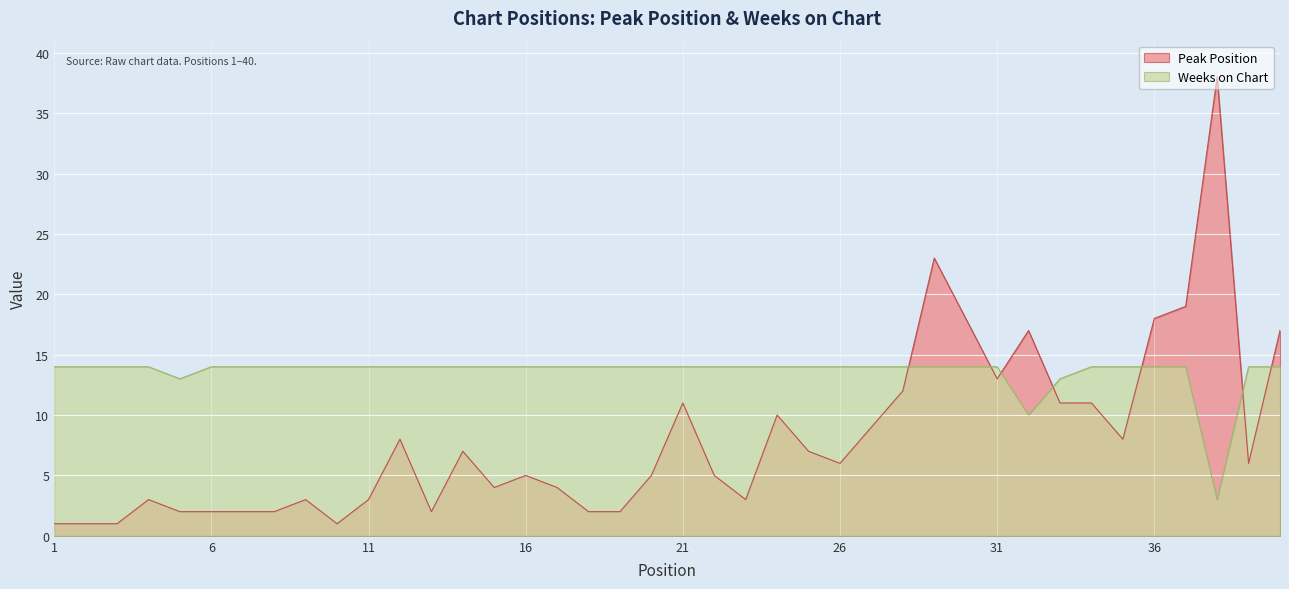

At how many categories does at least one series exceed 9?

40